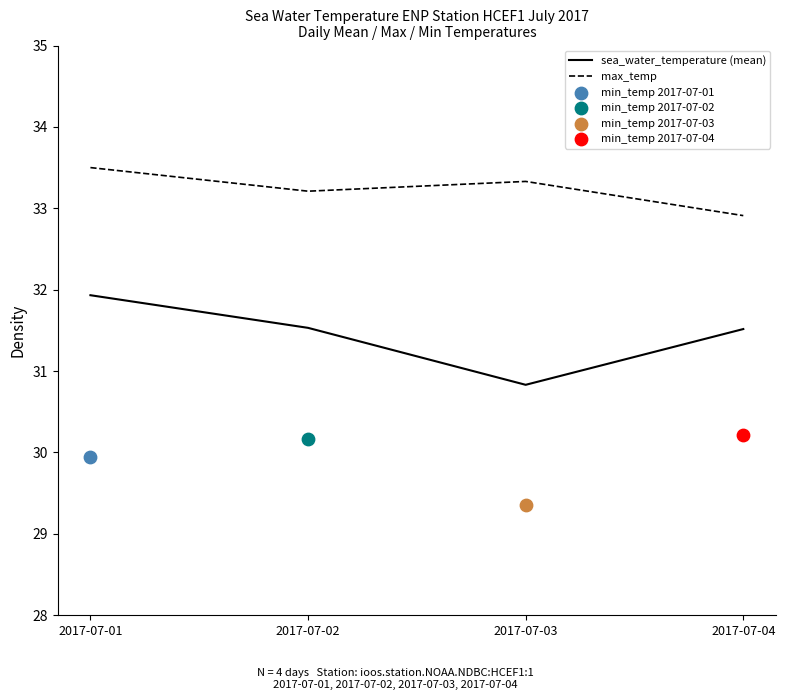

Which series has the largest total across all categories?

max_temp